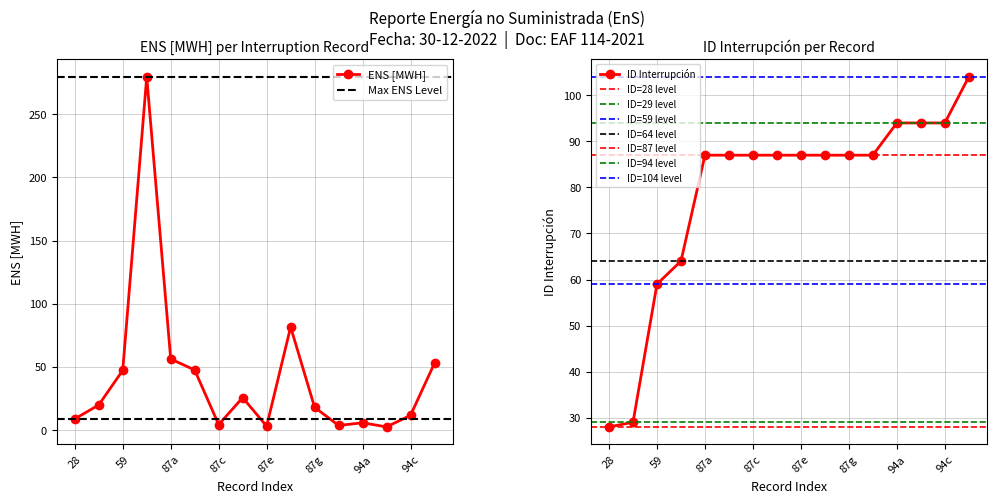

What is the difference between the maximum and minimum values in the ID INTERRUPCIÓN series?

76.0